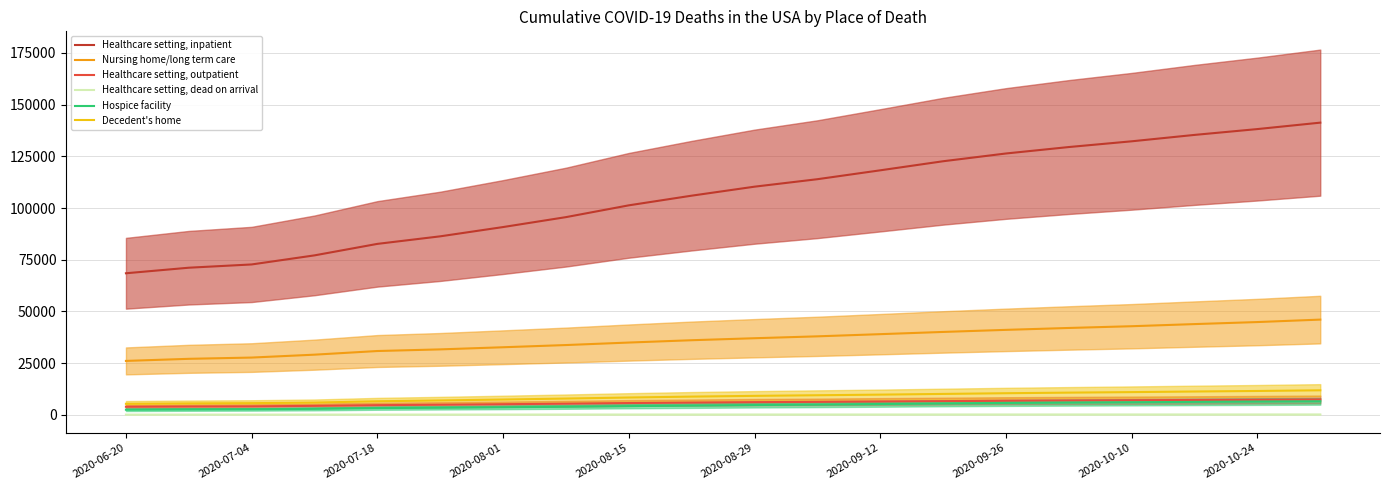

What is the sum of all Hospice facility values?

91196